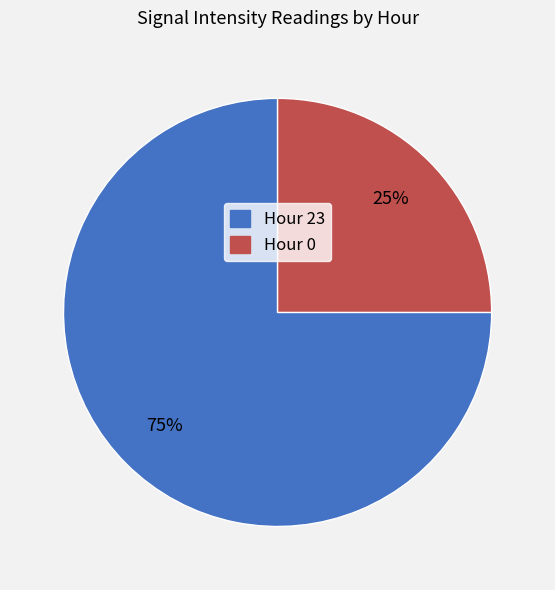

How many slices are in this pie chart?

2